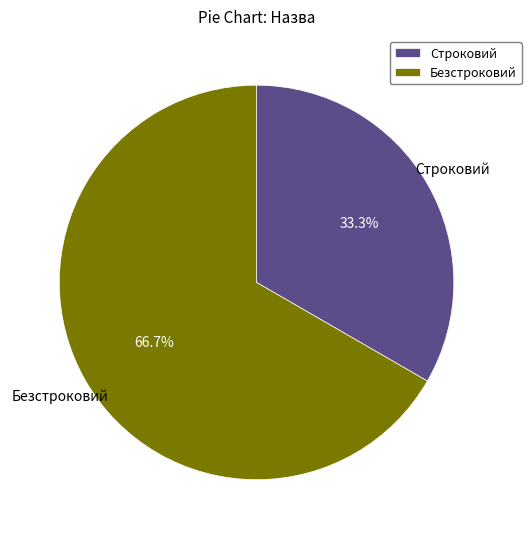

Which category has the biggest portion of the pie?

Безстроковий